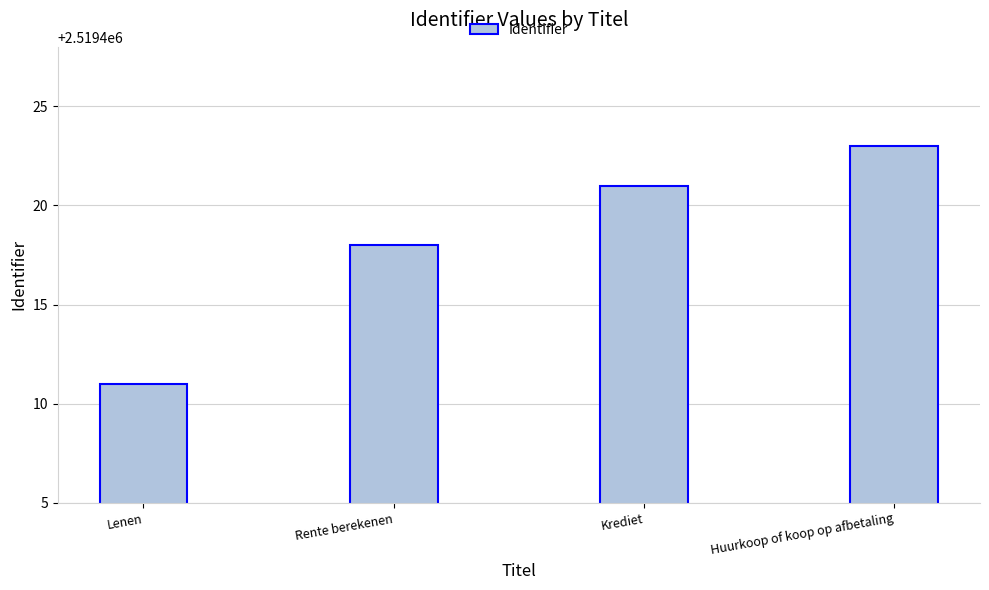

Does the chart contain stacked bars?

No